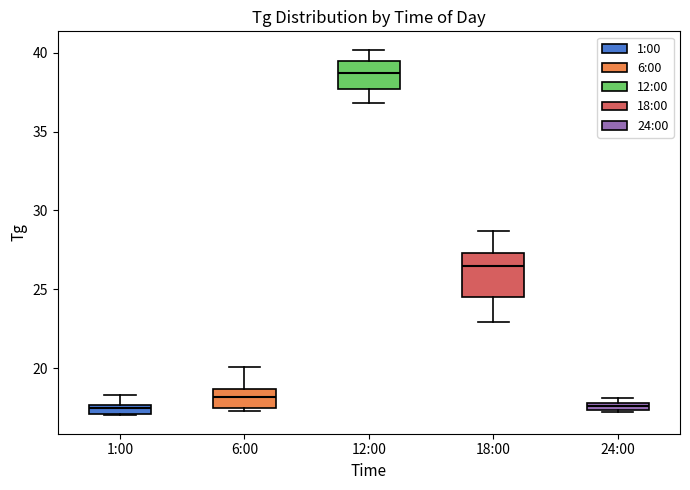

Where is the lower edge of the box for 1:00 on the y-axis? The values are not printed on the chart, so give them approximately, as read against the axis.

17.0